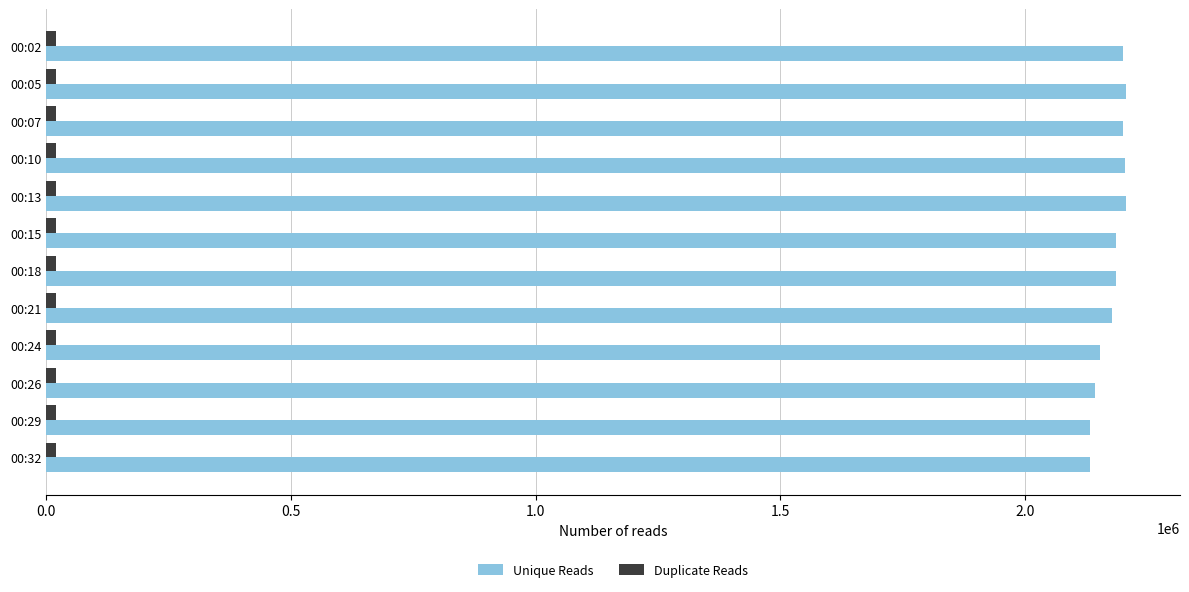

What is the difference between the maximum and second lowest values in the Unique Reads series?

72564